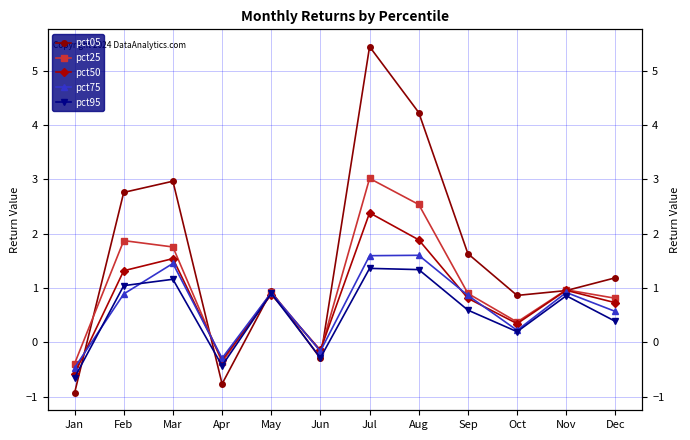

Where is the first local minimum for pct75?

Apr